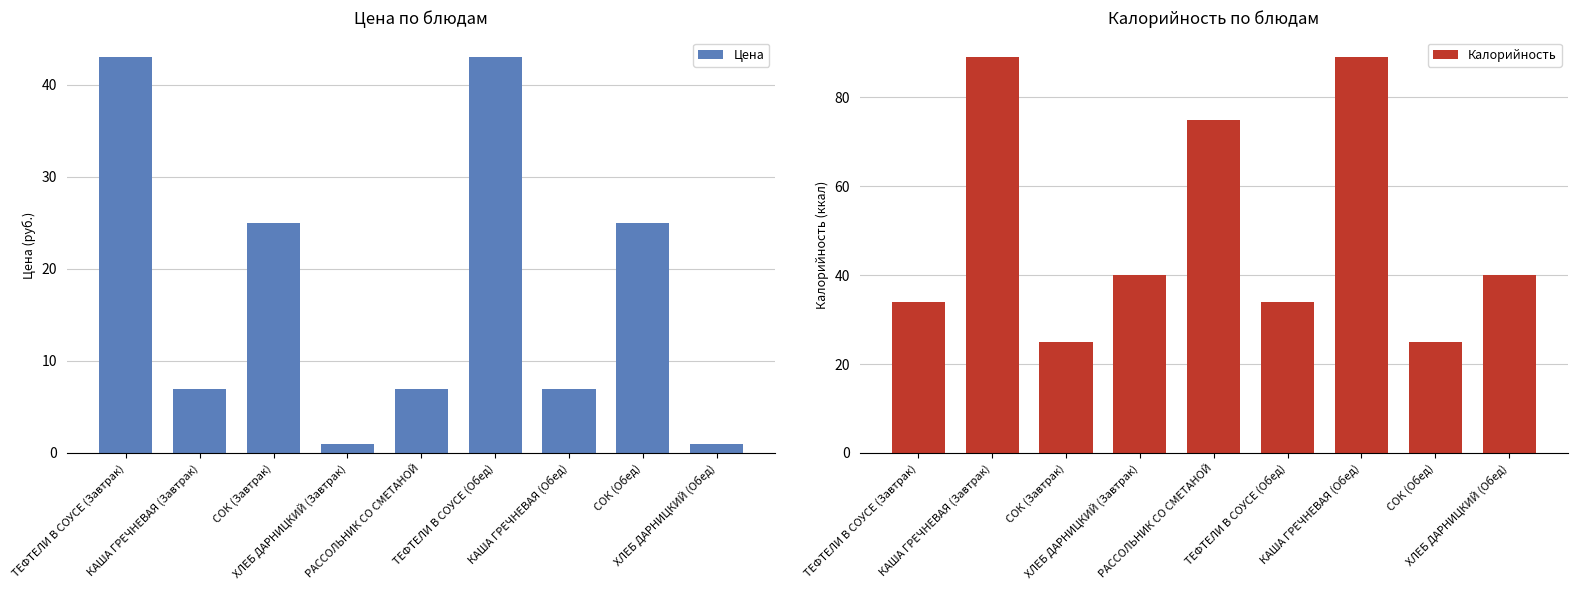

What is the spread (max minus min) of values at РАССОЛЬНИК СО СМЕТАНОЙ?

68